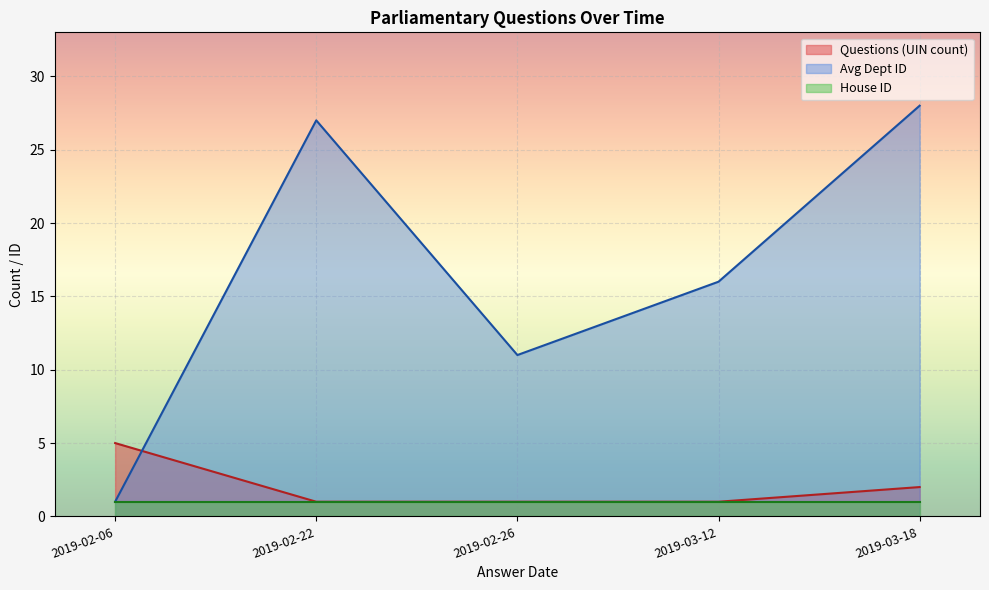

Which series has the largest range (max minus min)?

Avg Dept ID